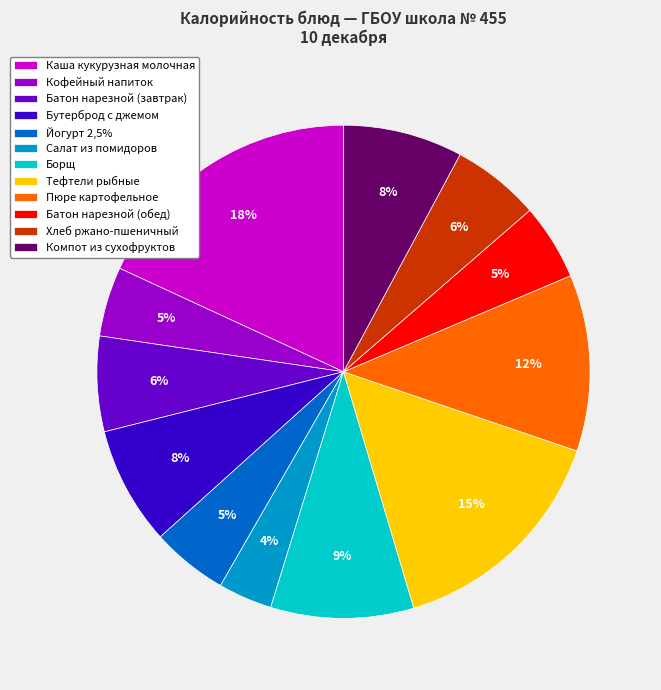

What is the ratio of the value at Тефтели рыбные to the value at Батон нарезной (обед)?

3.0